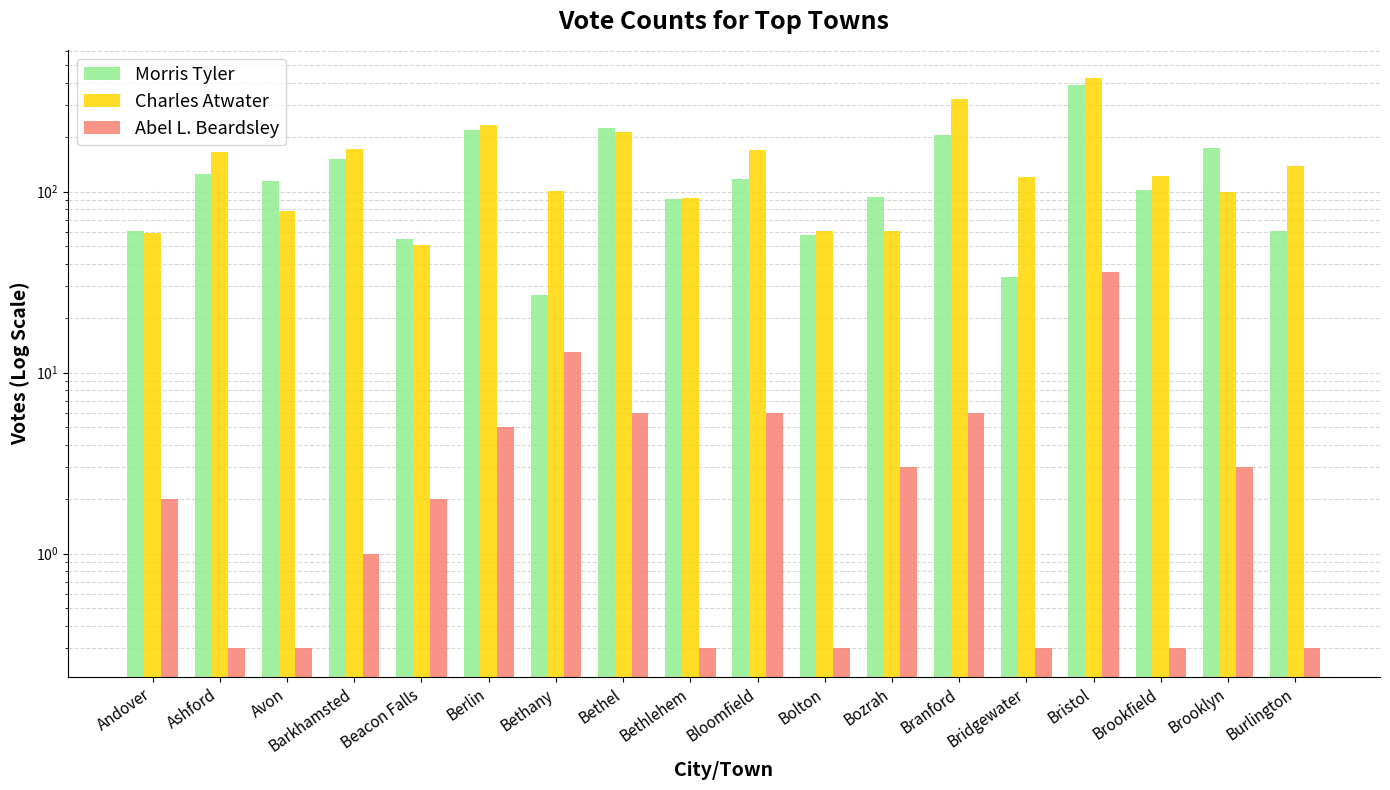

Reading left to right, transcribe all the data shown in this chart.

Morris Tyler: 61.0	126.0	114.0	151.0	55.0	220.0	27.0	224.0	91.0	118.0	58.0	93.0	207.0	34.0	391.0	102.0	174.0	61.0
Charles Atwater: 59.0	165.0	78.0	173.0	51.0	235.0	101.0	215.0	92.0	171.0	61.0	61.0	324.0	121.0	423.0	122.0	100.0	138.0
Abel L. Beardsley: 2.0	0.3	0.3	1.0	2.0	5.0	13.0	6.0	0.3	6.0	0.3	3.0	6.0	0.3	36.0	0.3	3.0	0.3